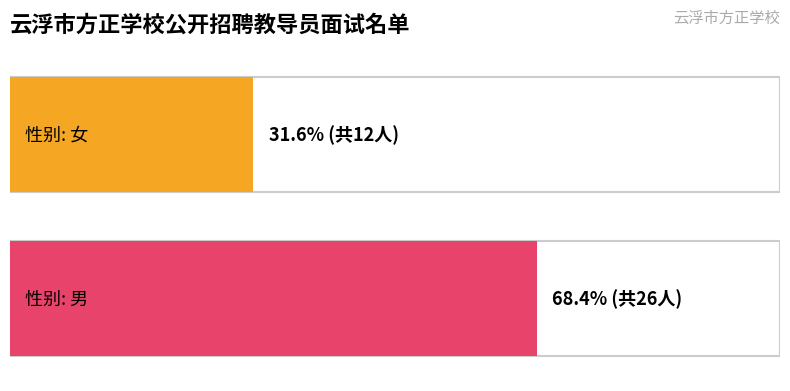

What is the sum of all values?

38